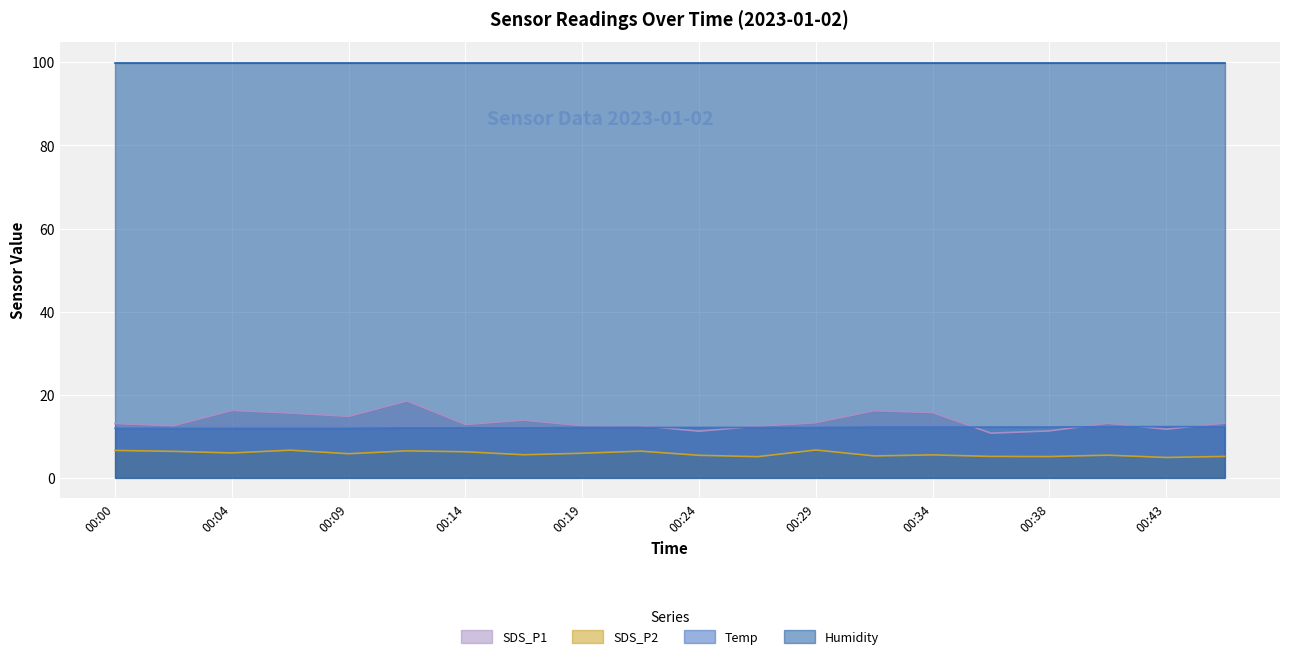

What is the difference between the SDS_P2 values at 00:02 and 00:07?

0.3